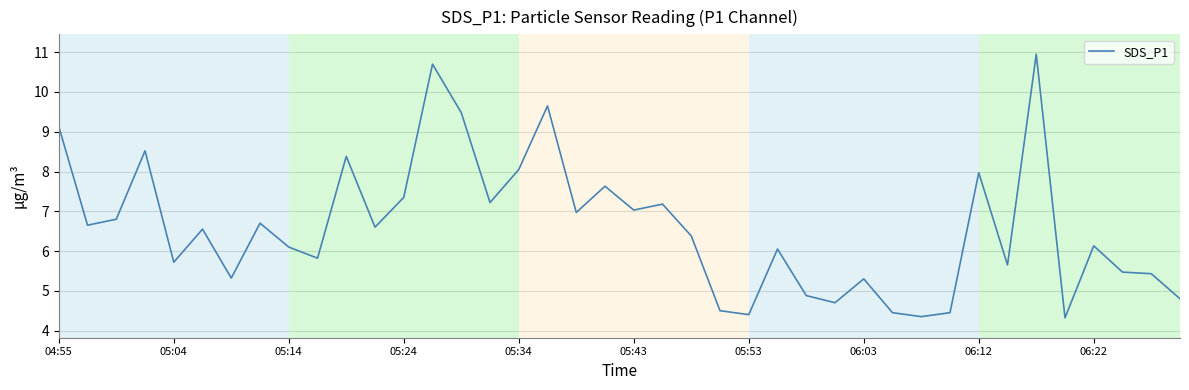

What is the minimum value shown in the chart?

4.3